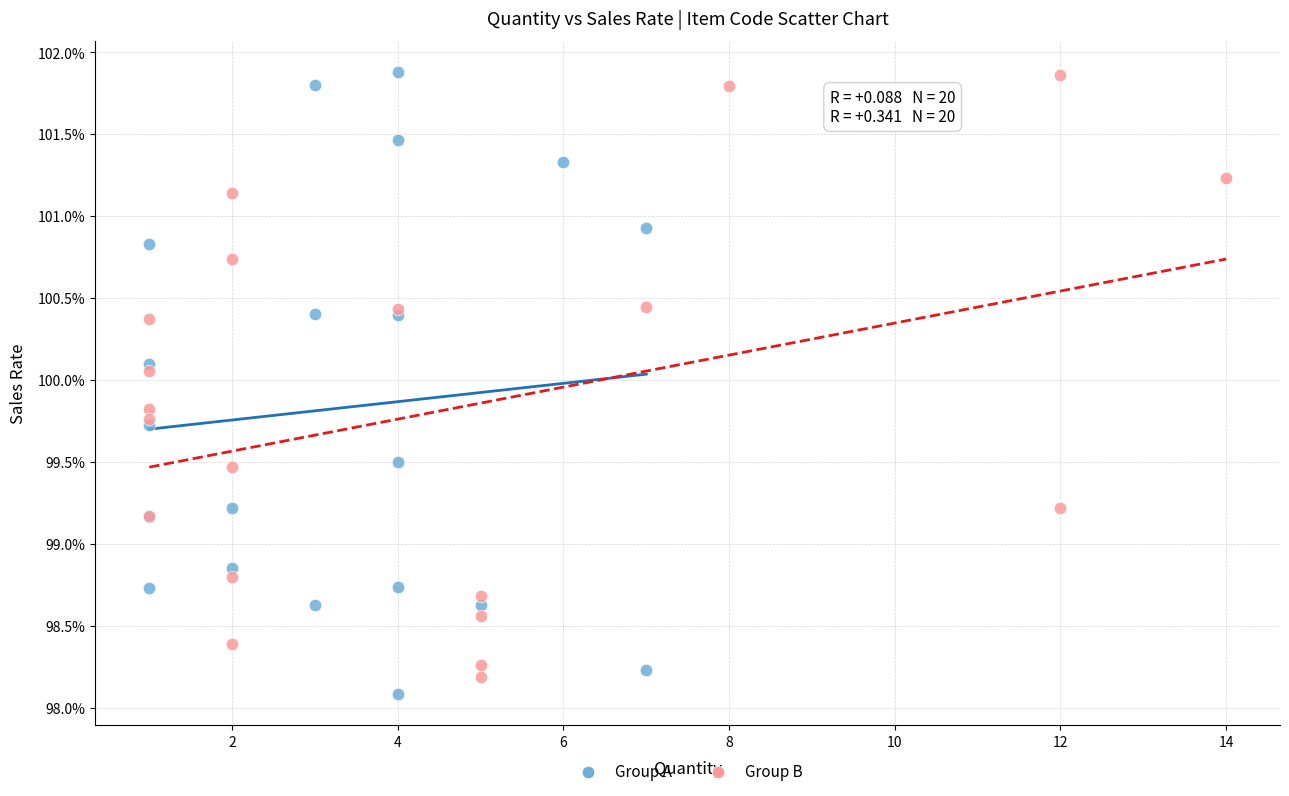

What are all the series names shown in the legend?

Group A, Group B